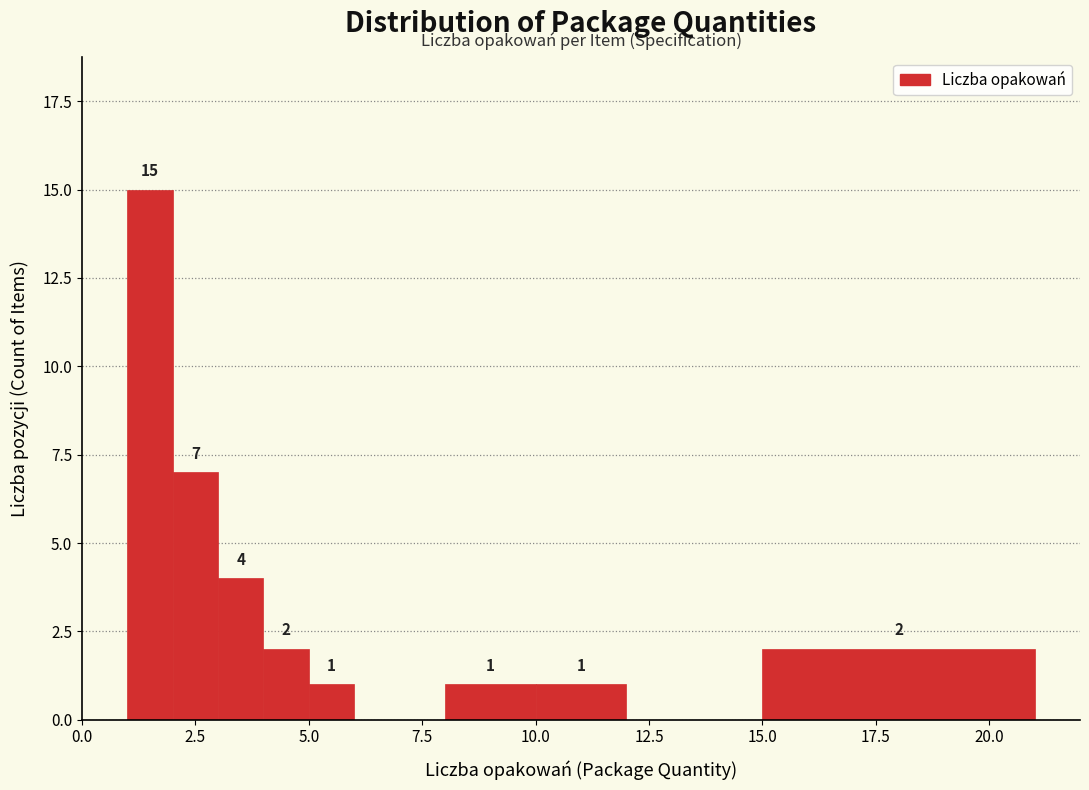

Around what value on the x-axis is the tallest bar? Give the approximate position of its centre, as read against the axis.

1.5